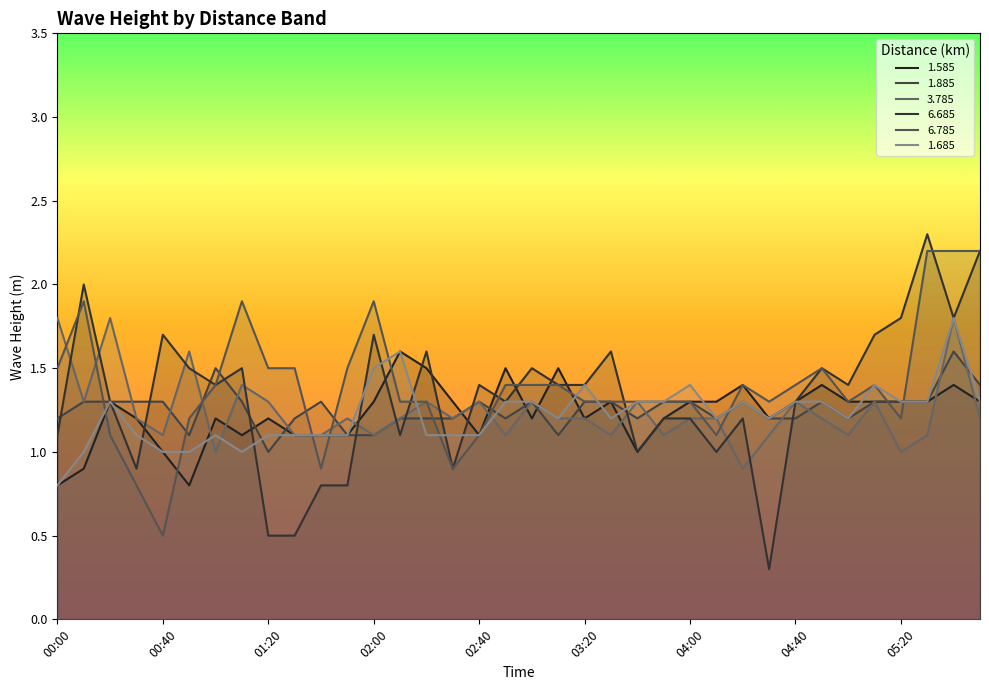

At how many categories does at least one series exceed 0?

36